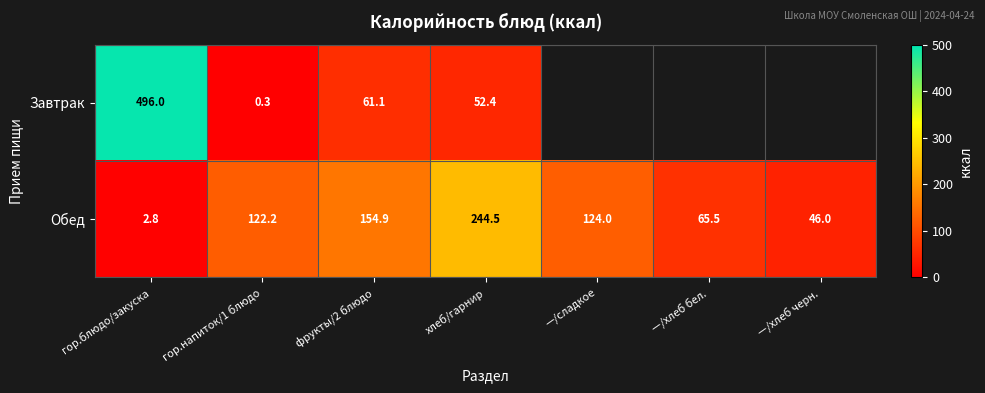

What is the difference between the Обед values at гор.напиток/1 блюдо and —/хлеб бел.?

56.7